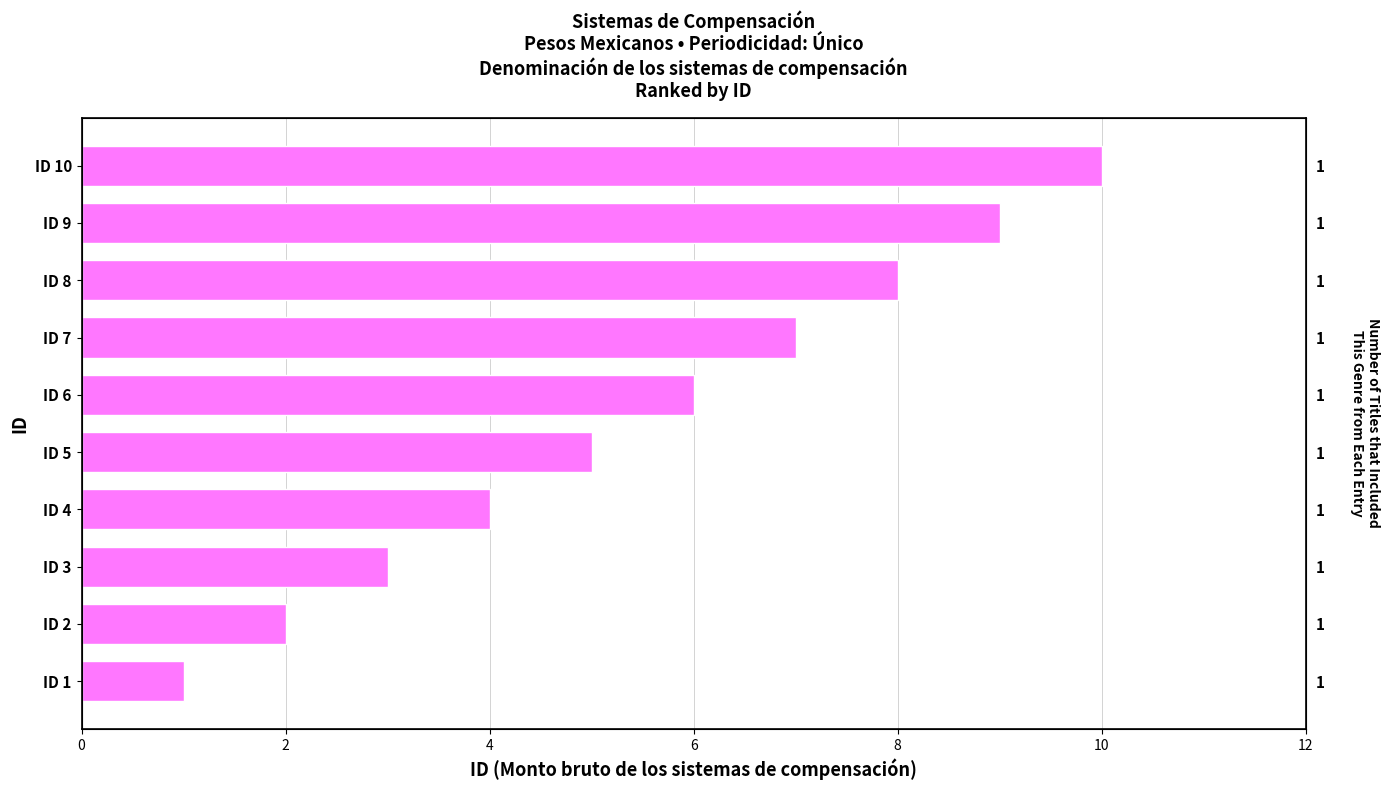

Reading right to left, what are all the values shown in this chart?

10	9	8	7	6	5	4	3	2	1